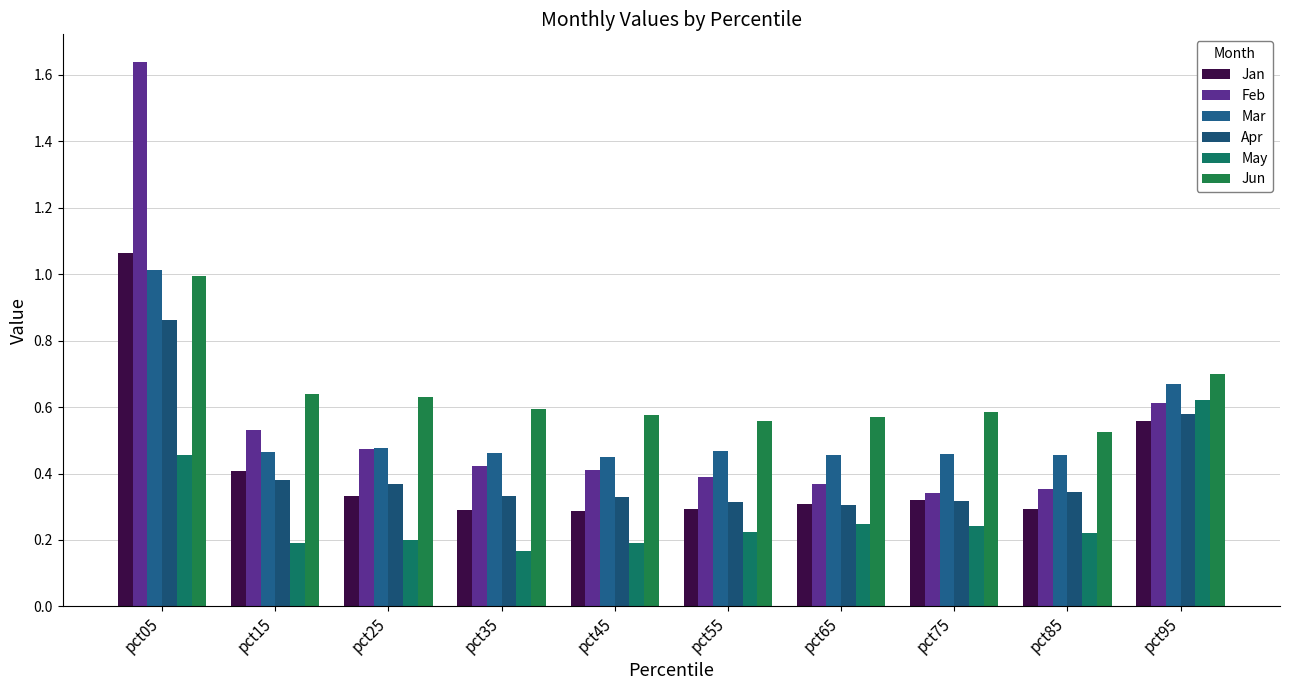

What is the sum of all Feb values?

5.5